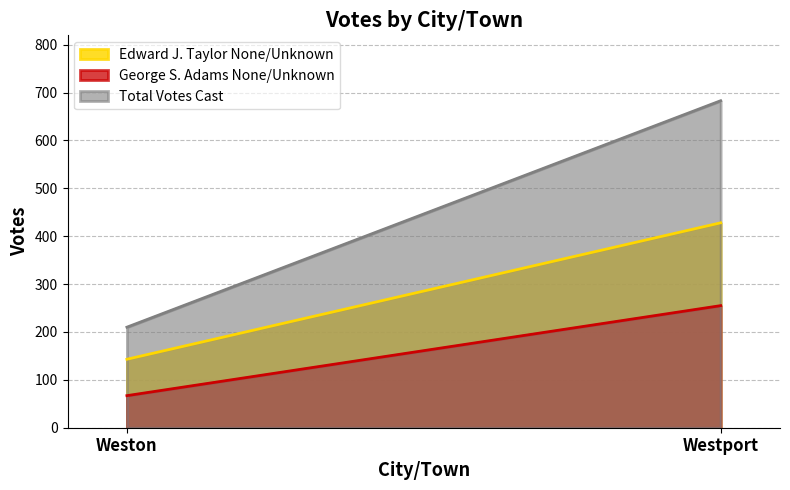

What is the value of the Edward J. Taylor None/Unknown point at the 1st from the left?

143